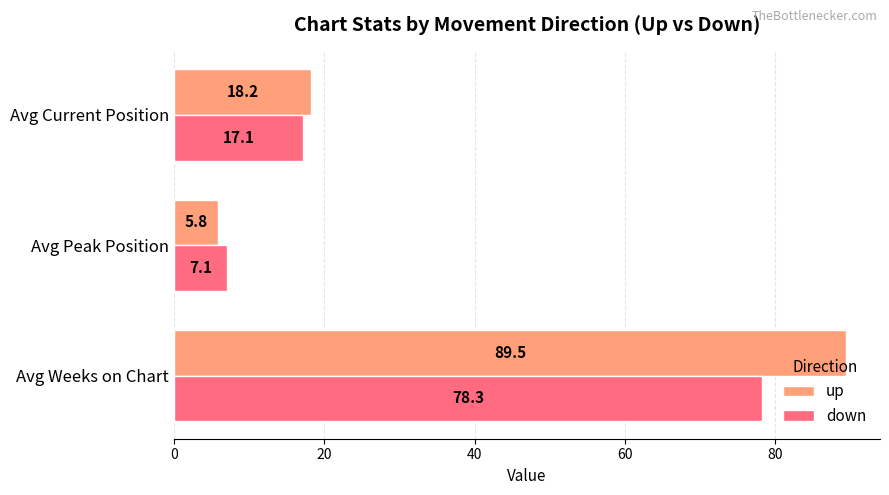

Between Avg Weeks on Chart and Avg Current Position, which series saw the biggest shift?

up